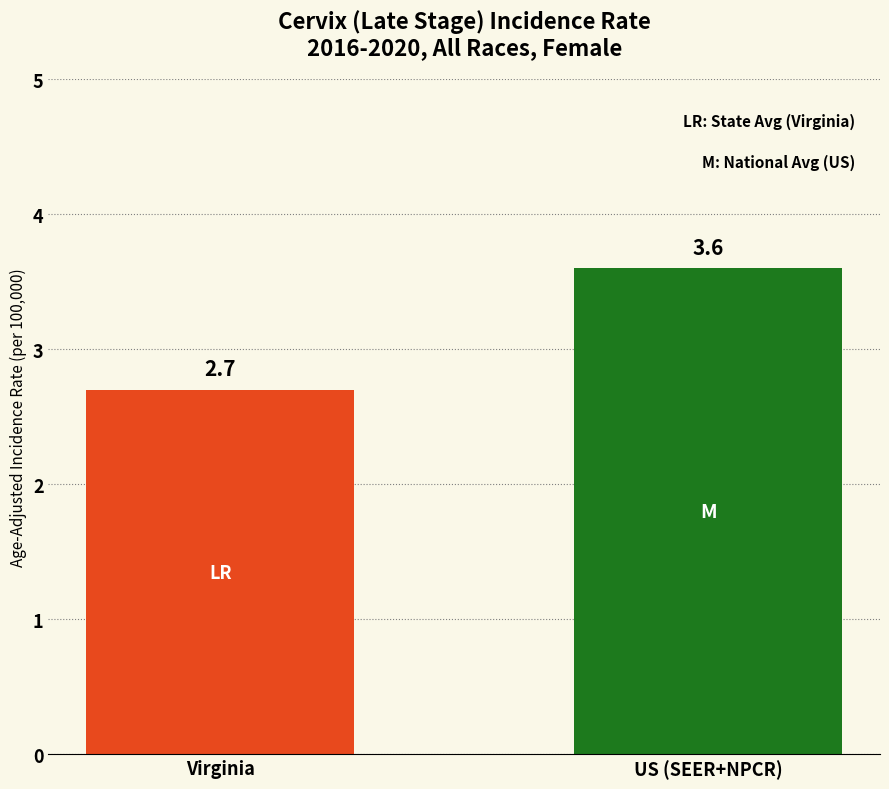

Is it true that the value at Virginia is 1.6?

False